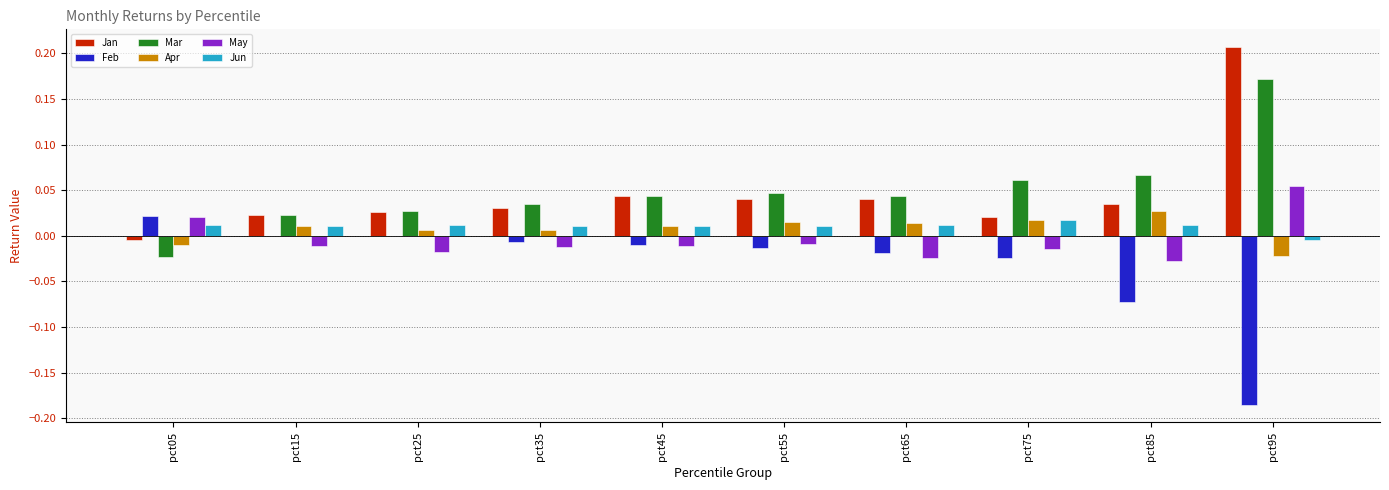

At which label does May reach its peak?

pct95